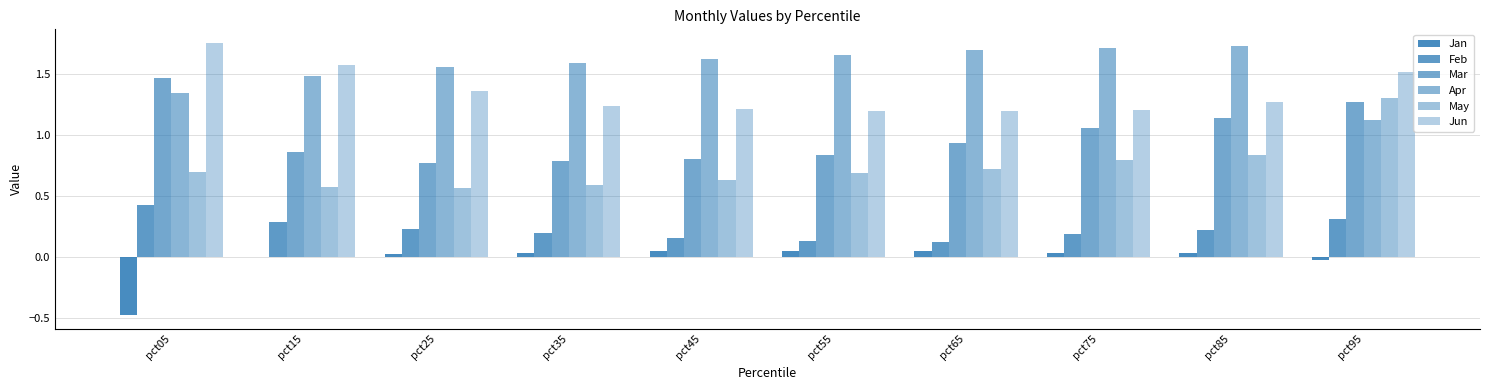

How many series are shown in this chart?

6